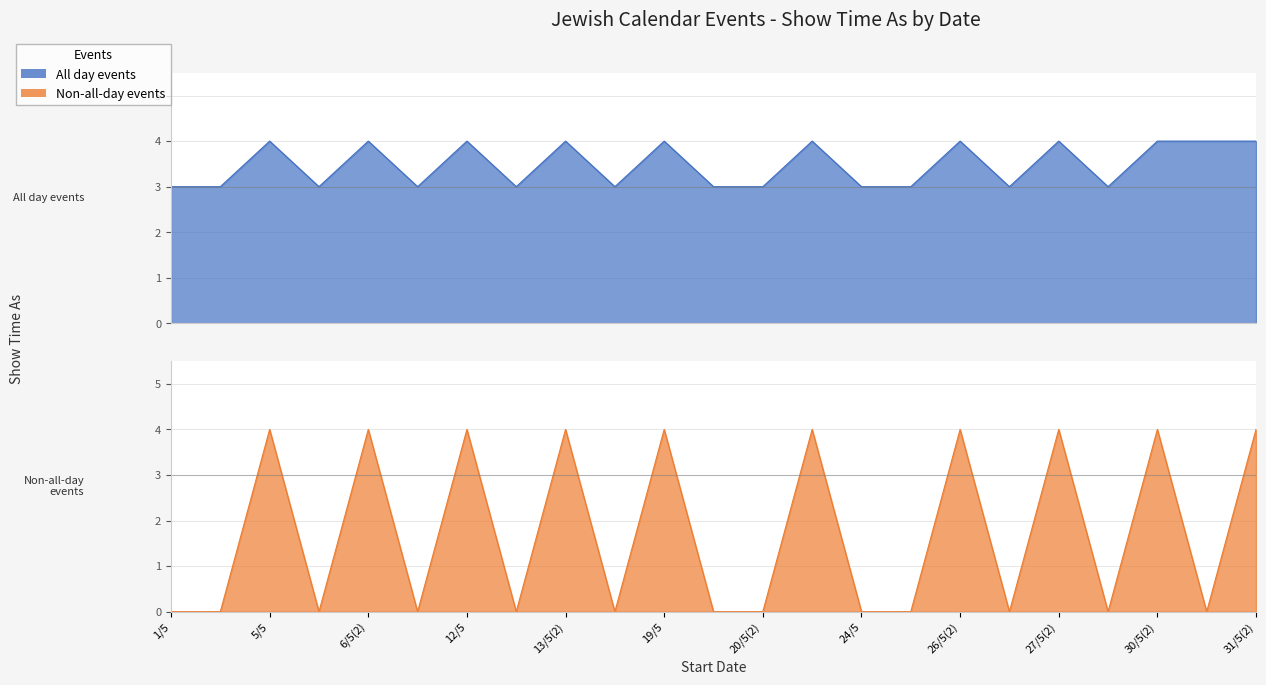

What is the label of the 9th point from the left?

13/5(2)